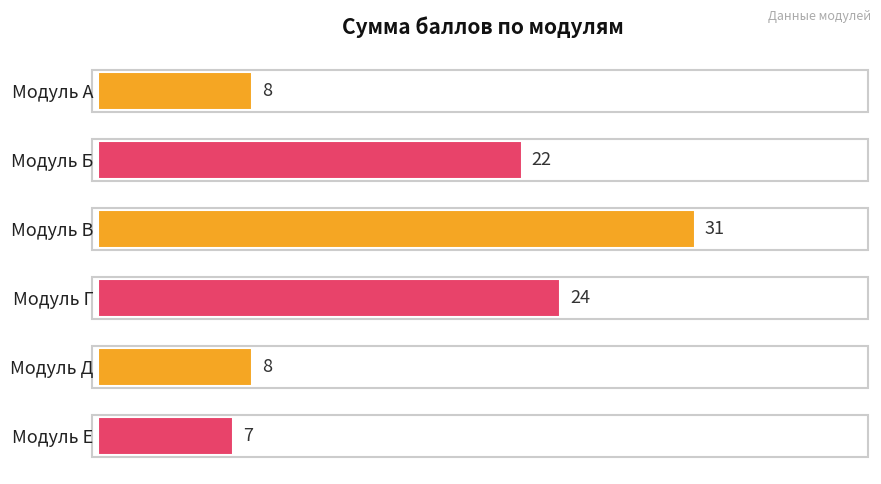

Reading top to bottom, list all the values displayed in this chart.

Модуль А=8	Модуль Б=22	Модуль В=31	Модуль Г=24	Модуль Д=8	Модуль Е=7